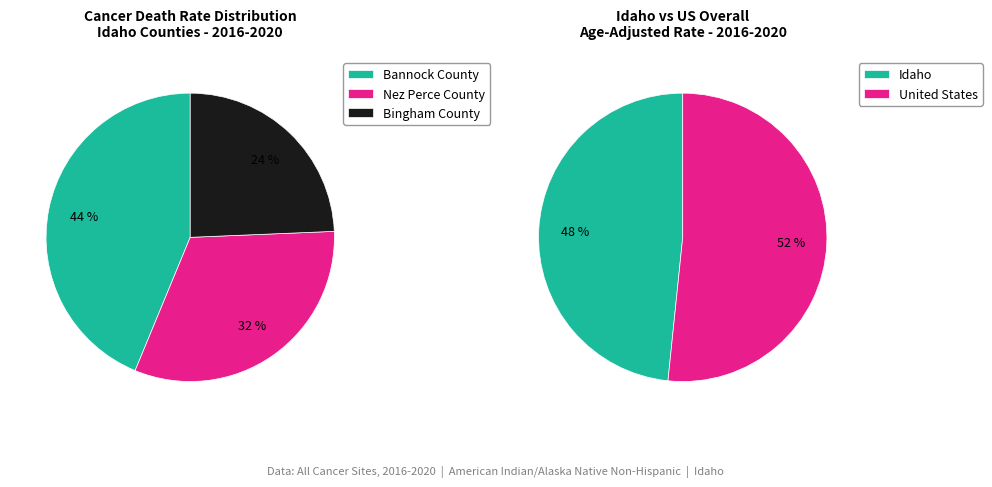

What is the ratio of the value at Bannock County to the value at Bingham County?

1.8